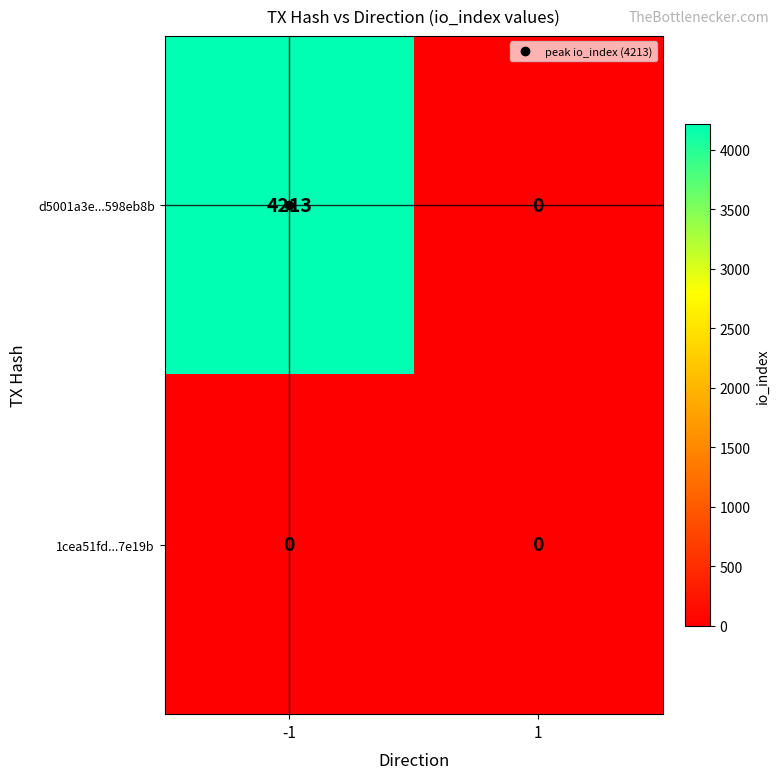

Which series has the widest spread of values?

d5001a3e...598eb8b